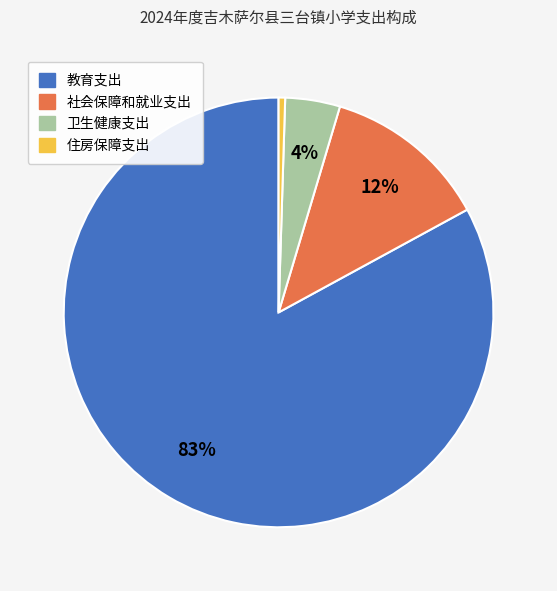

How many segments does this pie chart have?

4